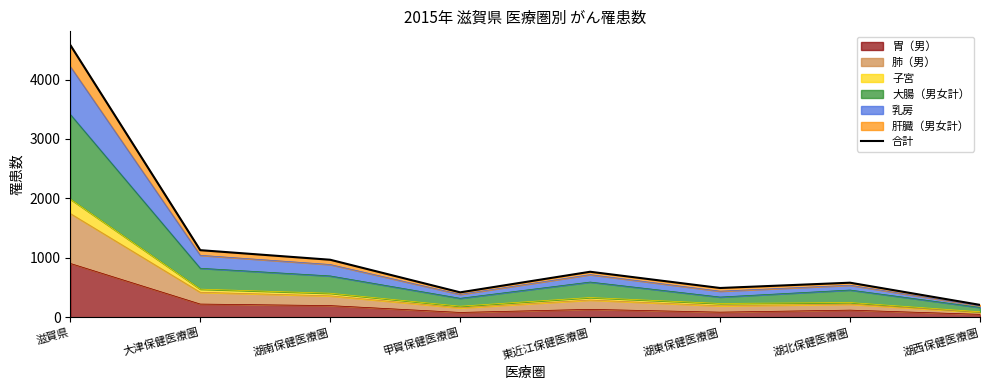

Does the chart display data point markers on the line(s)?

No